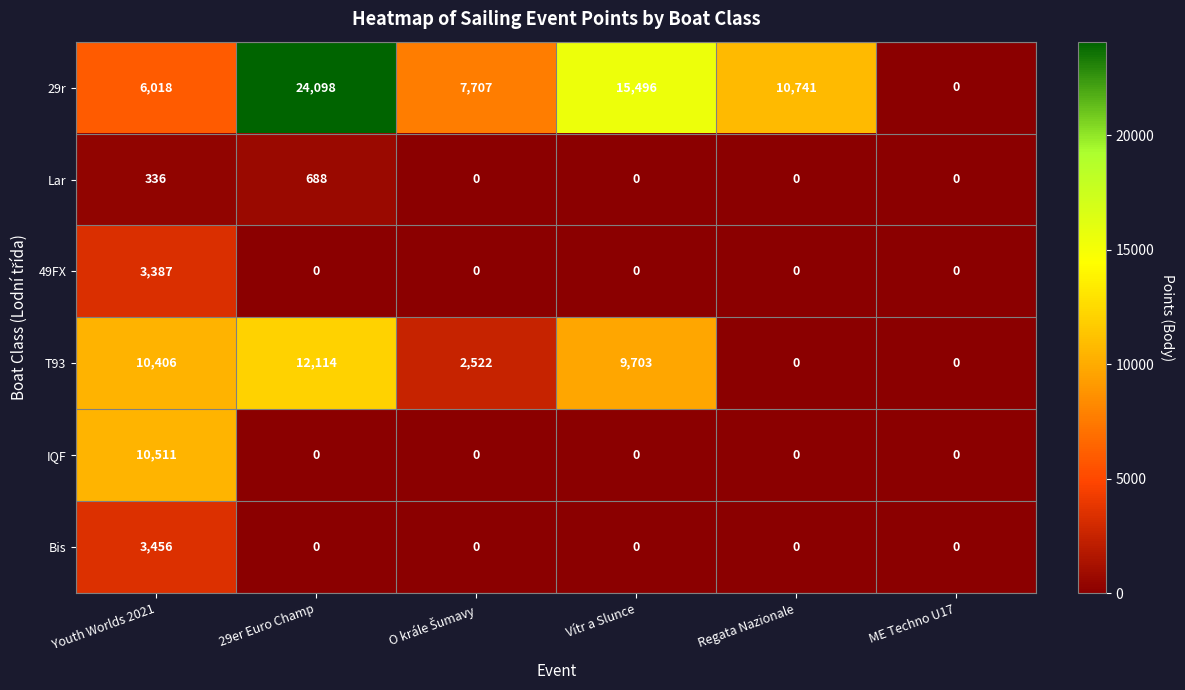

How many data points in Bis are above 0?

1